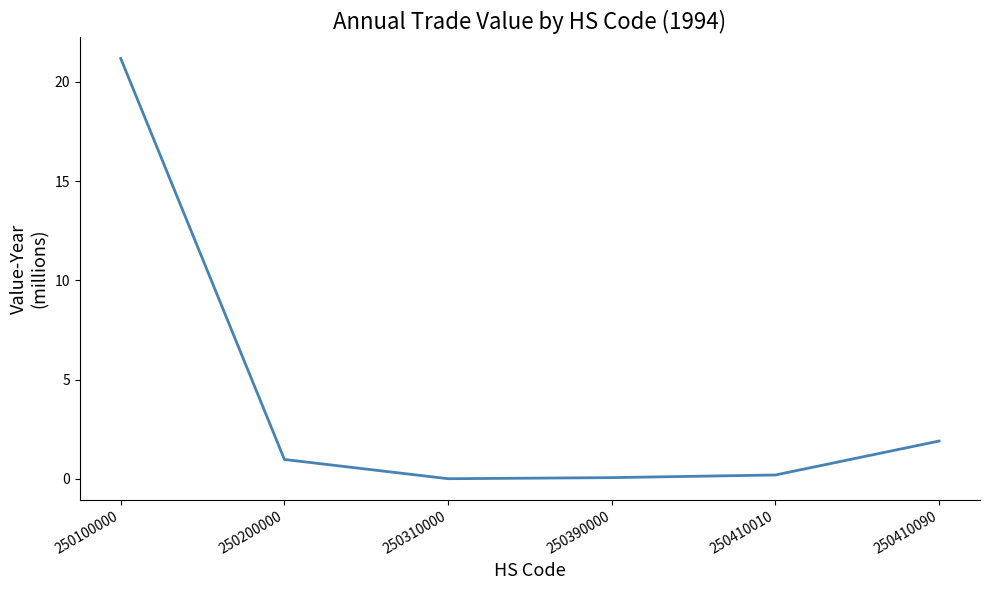

How many lines are shown in the chart?

1